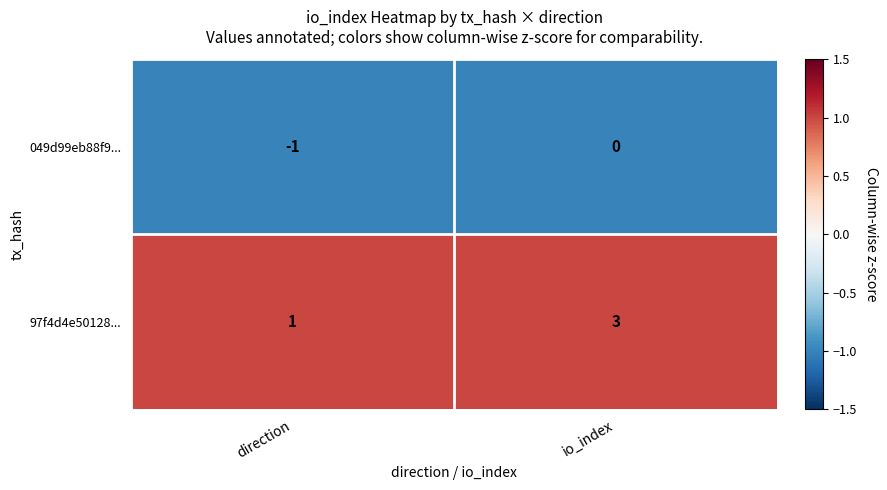

At which category is the sum across all series the highest?

io_index